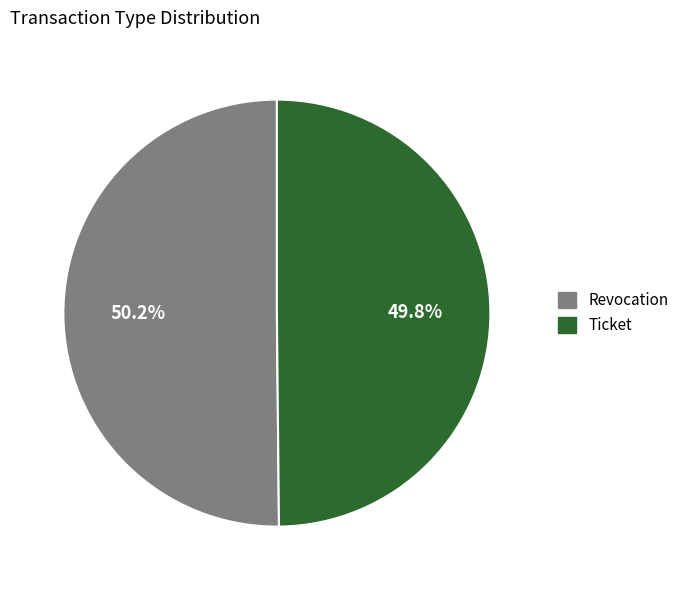

True or false: Ticket accounts for 50% of the total.

True